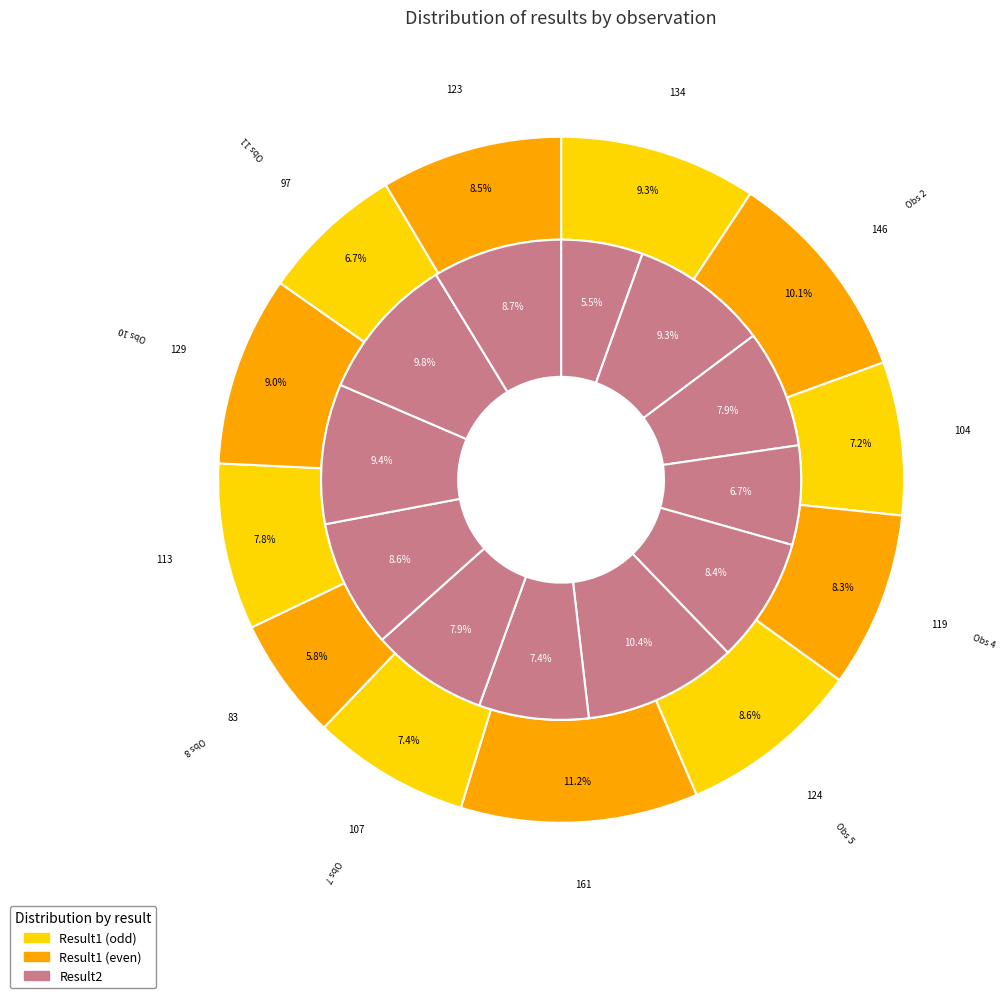

Does 7 represent more than half of the total?

No